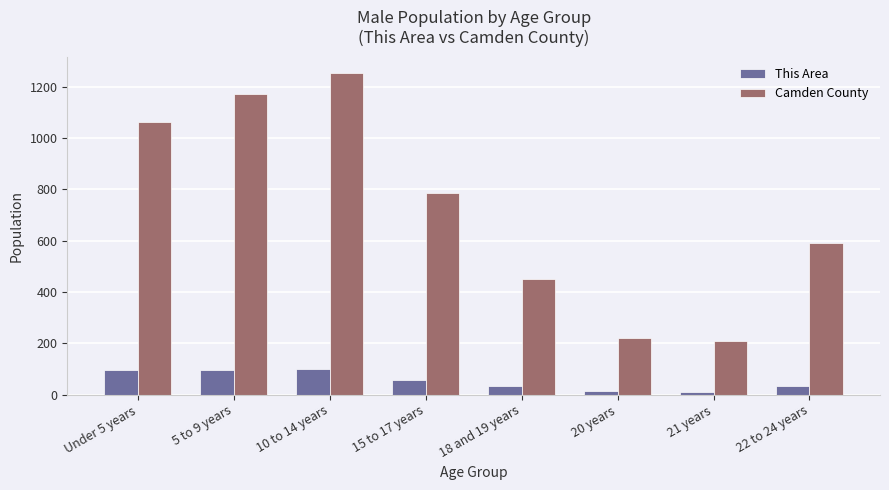

What is the label of the 8th bar from the left?

22 to 24 years